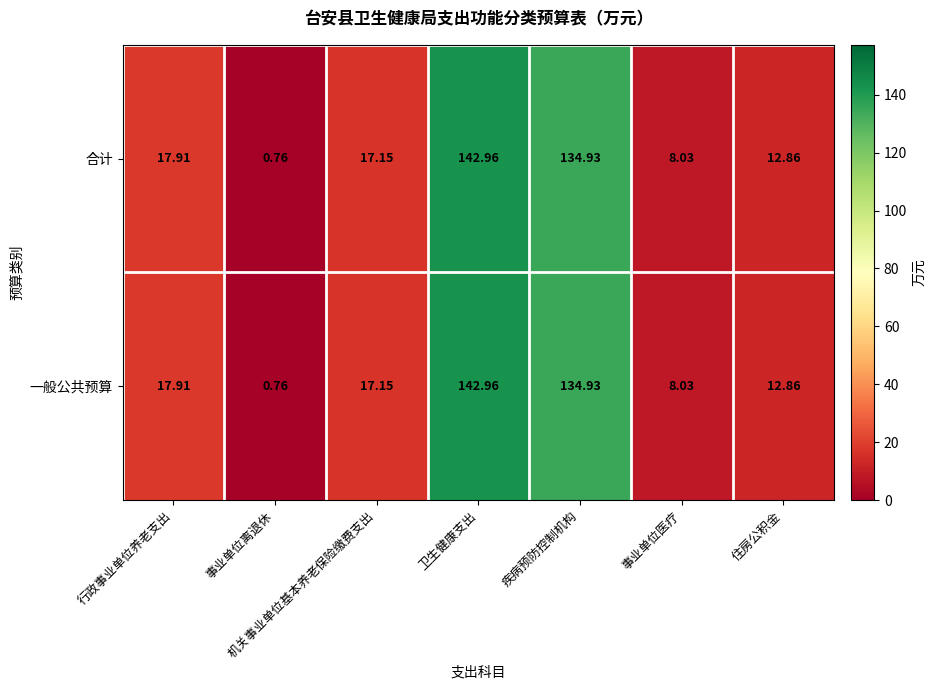

How many categories are shown in the chart?

7